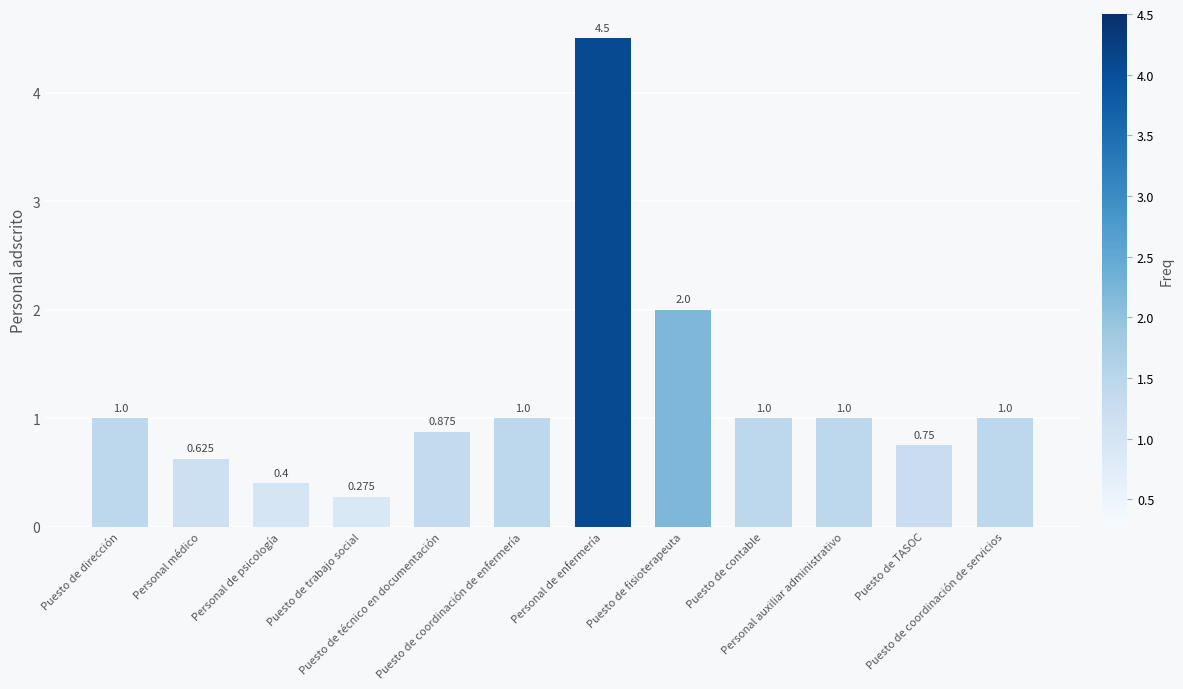

What is the change in value from Puesto de dirección to Puesto de trabajo social?

-0.7